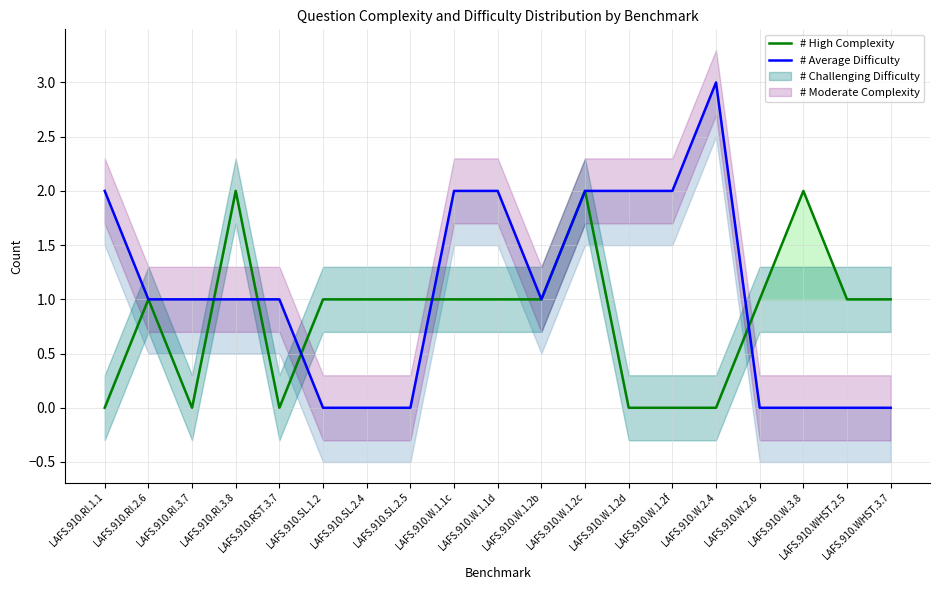

What is the highest value of the # High Complexity series?

2